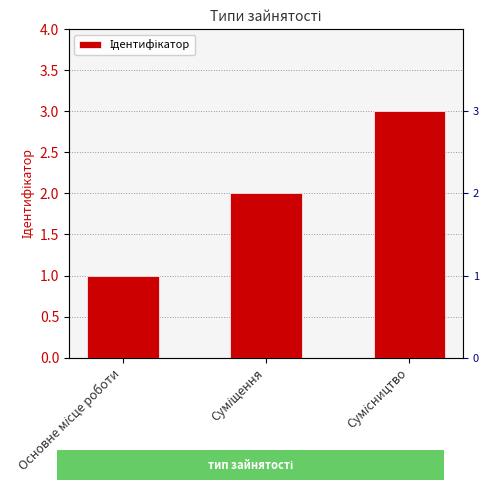

Which label corresponds to the smallest value in the chart?

Основне місце роботи